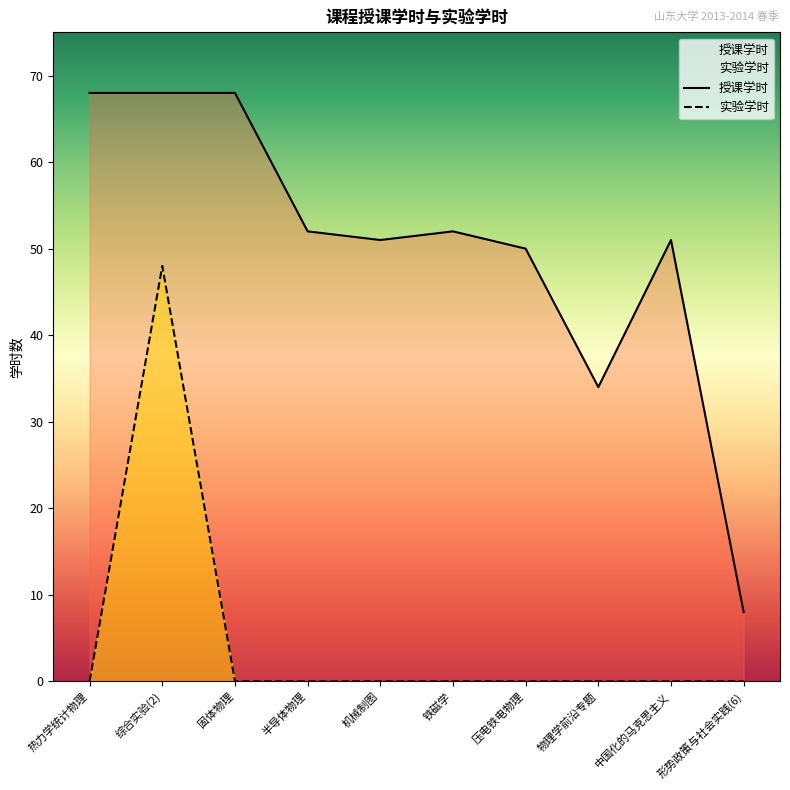

What is the approximate value of 授课学时 at 机械制图?

51